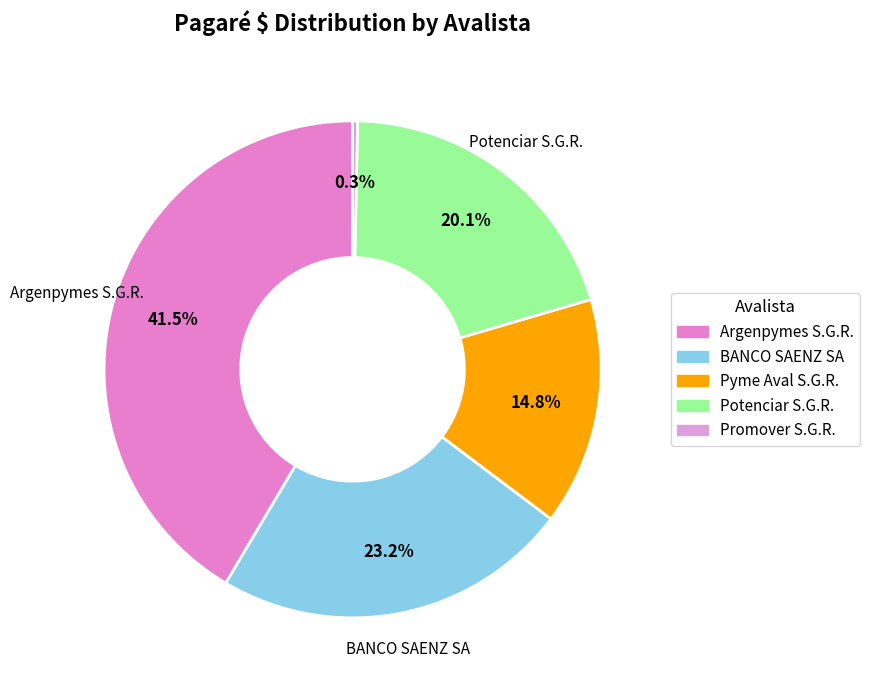

To the nearest percent, what portion does BANCO SAENZ SA represent?

23%